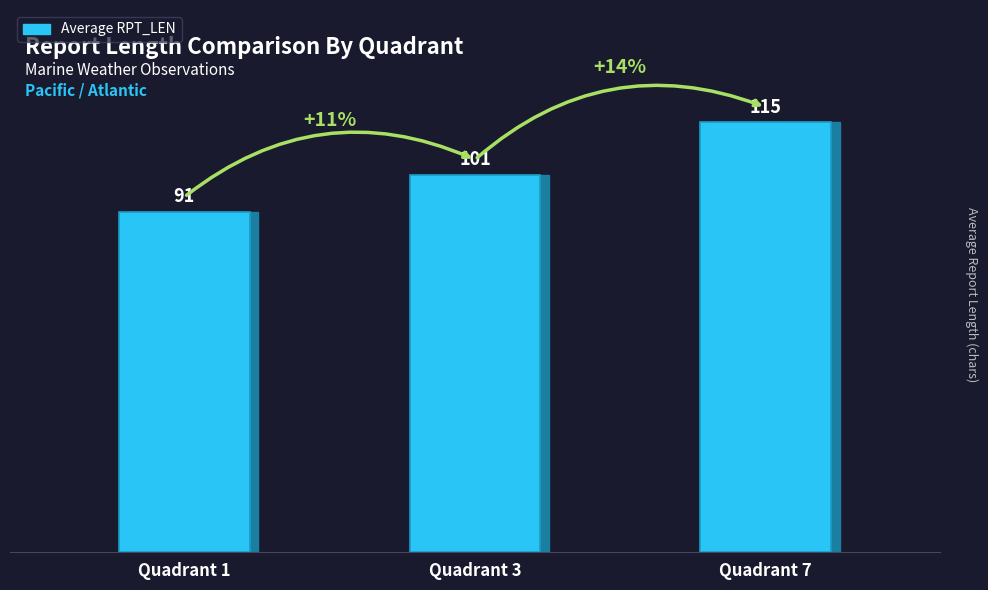

Which has a higher value, Quadrant 3 or Quadrant 1?

Quadrant 3